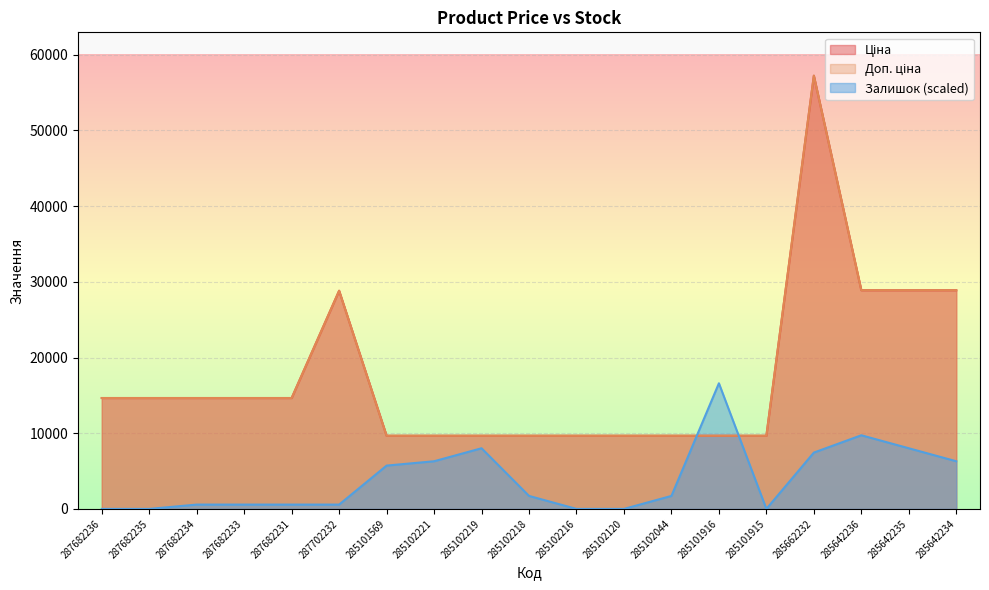

How many data points in Залишок are less than 1717?

9